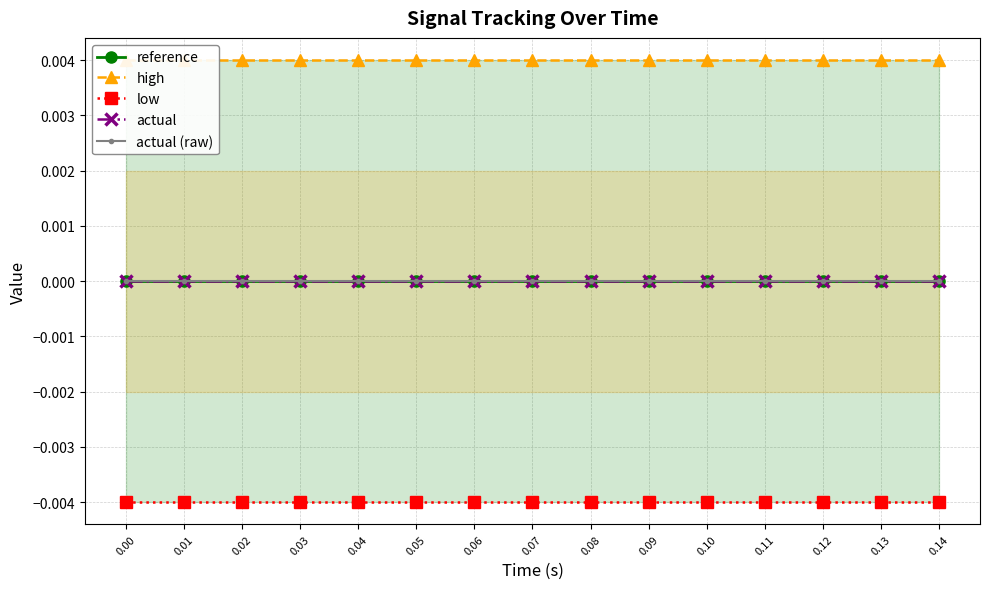

Between 0.03 and 0.06, which series saw the biggest shift?

reference